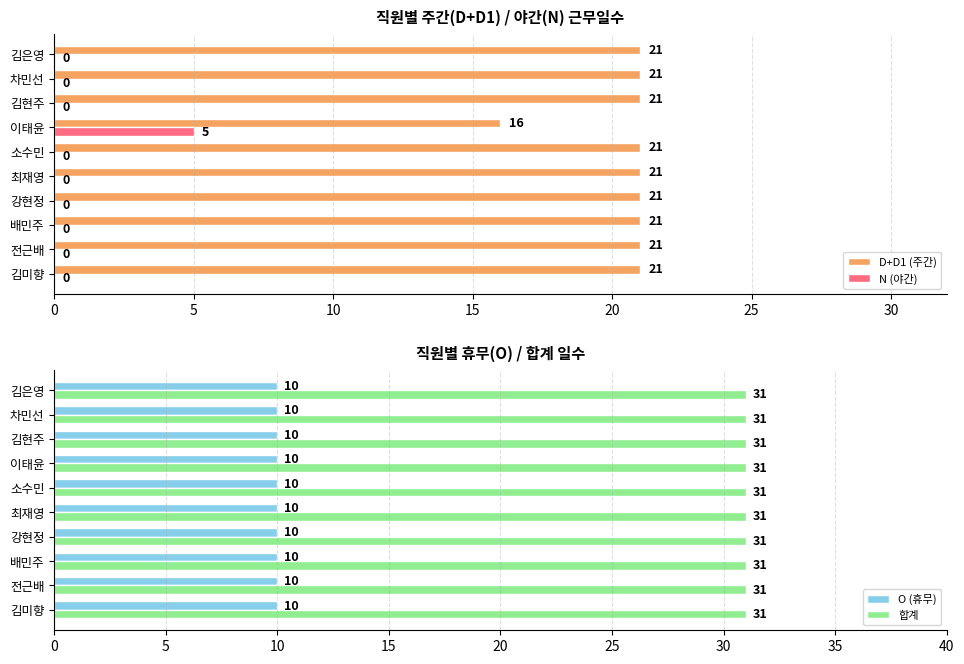

The N (야간) series shows 0 at 김미향. True or false?

True